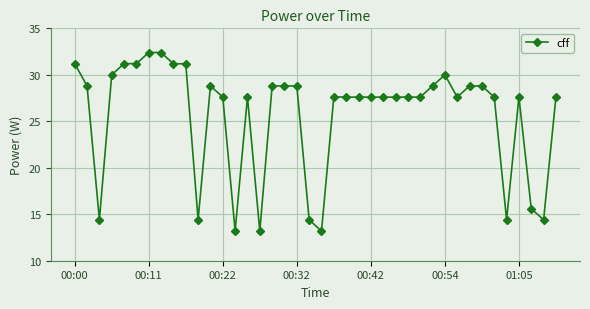

What is the difference between the second highest and second lowest values?

19.2